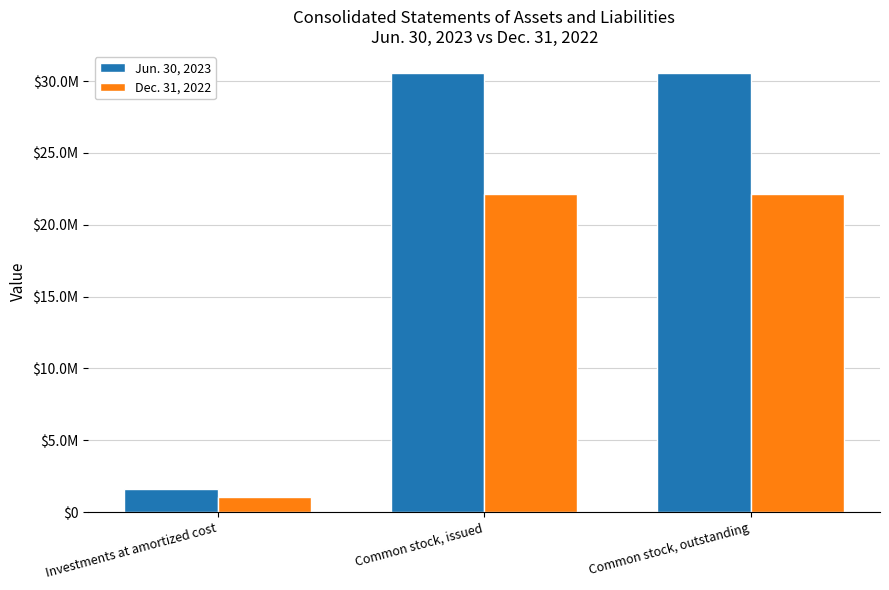

What is the total value across all series at Common stock, outstanding?

52692970